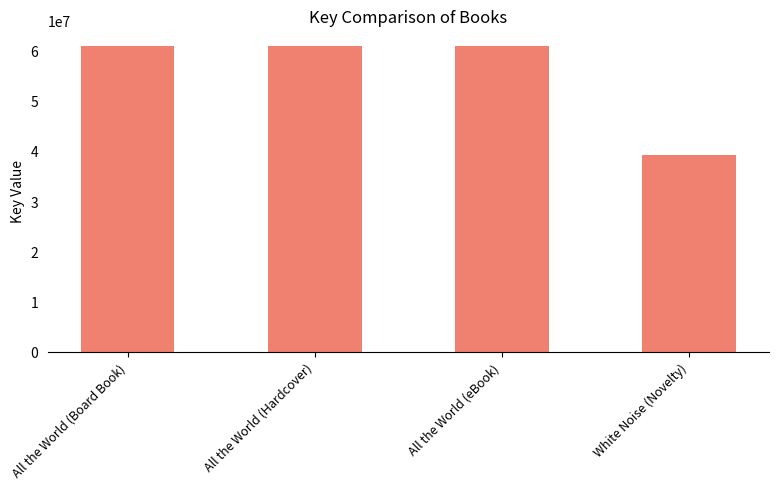

What is the maximum value shown in the chart?

60997817